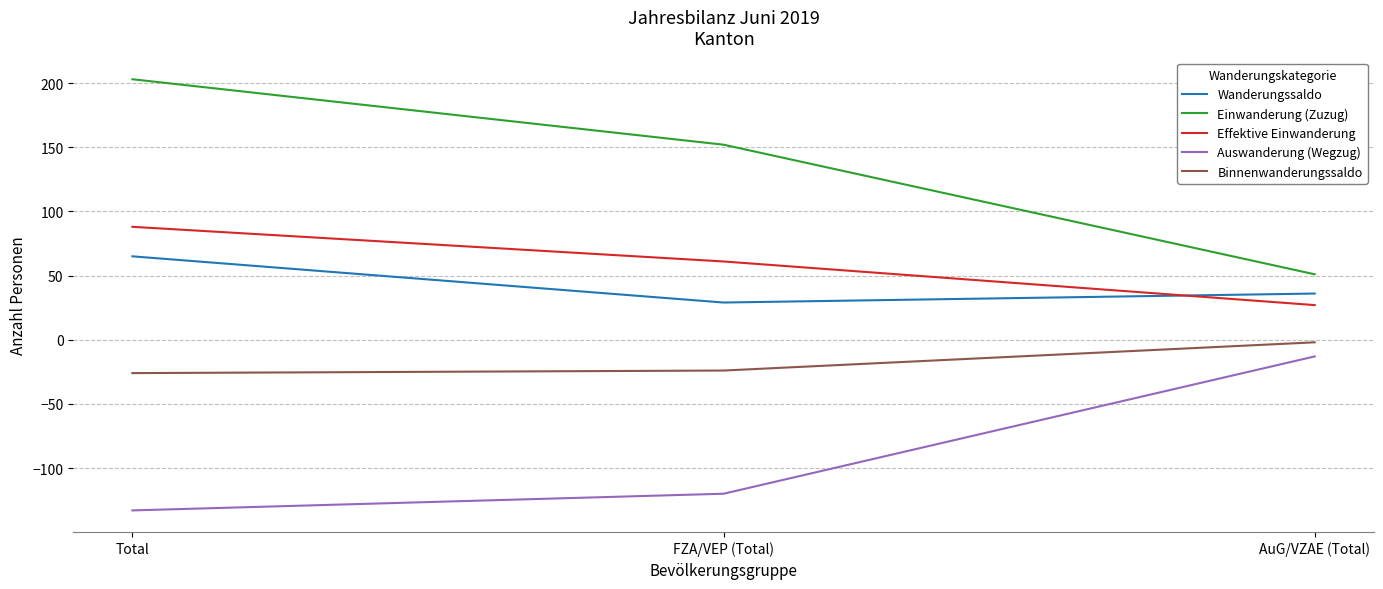

Which series has the widest spread of values?

Einwanderung (Zuzug)